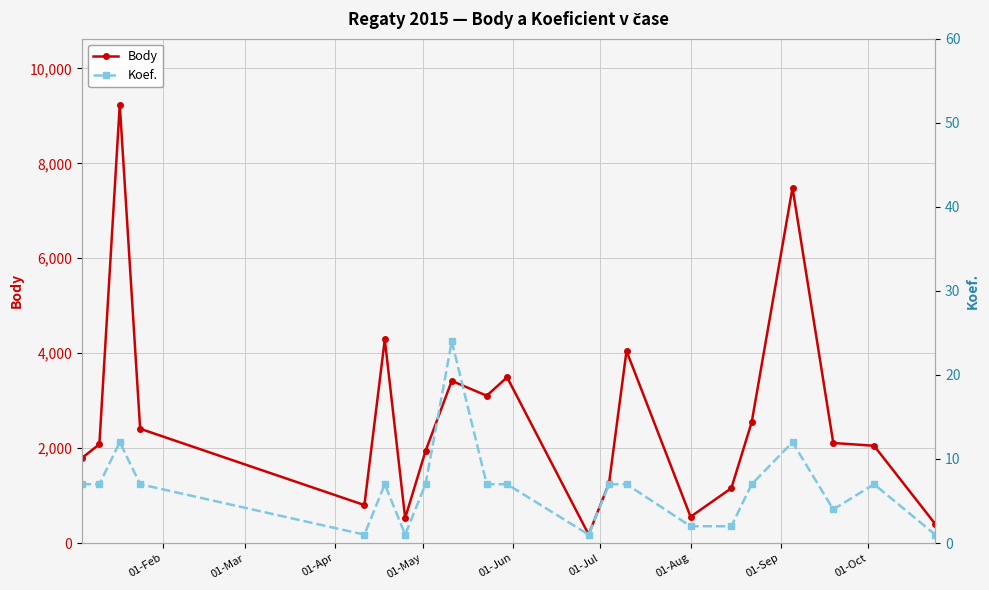

What is the value of the Body point at the 17th from the left?

2550